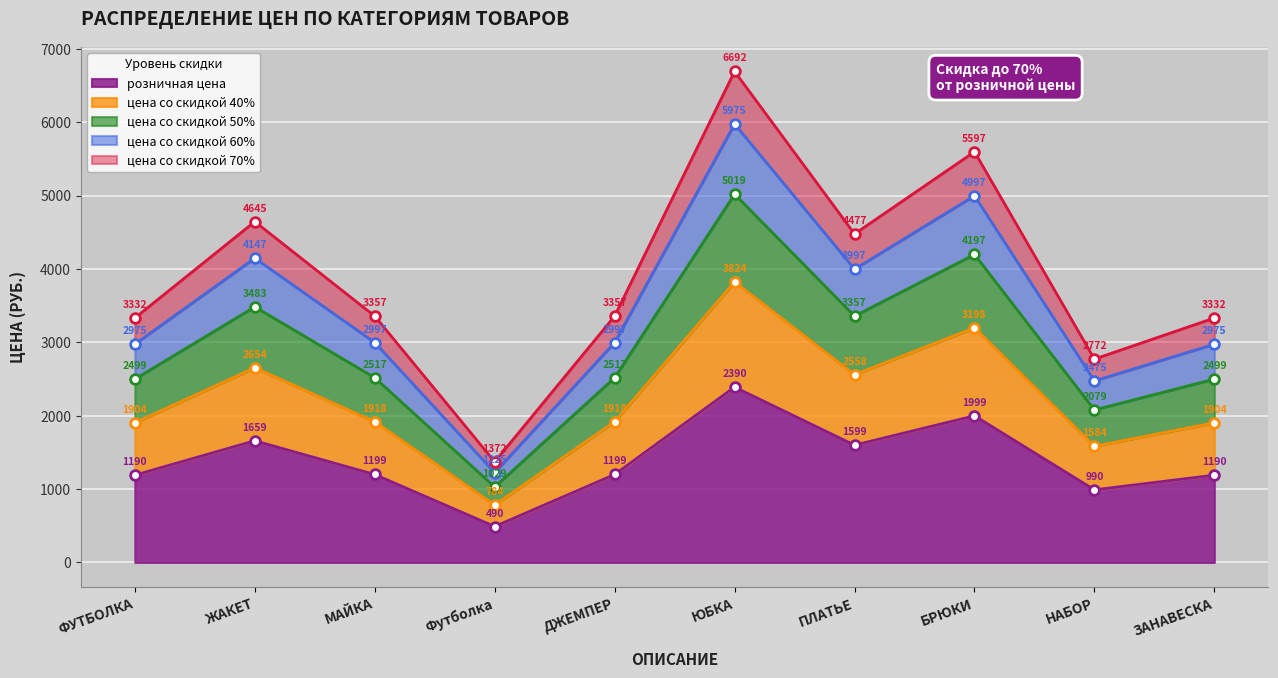

Reading left to right, transcribe all the data shown in this chart.

розничная цена: 1190.0	1659.0	1199.0	490.0	1199.0	2390.0	1599.0	1999.0	990.0	1190.0
цена со скидкой 40%: 1904.0	2654.4	1918.4	784.0	1918.4	3824.0	2558.4	3198.4	1584.0	1904.0
цена со скидкой 50%: 2499.0	3483.9	2517.9	1029.0	2517.9	5019.0	3357.9	4197.9	2079.0	2499.0
цена со скидкой 60%: 2975.0	4147.5	2997.5	1225.0	2997.5	5975.0	3997.5	4997.5	2475.0	2975.0
цена со скидкой 70%: 3332.0	4645.2	3357.2	1372.0	3357.2	6692.0	4477.2	5597.2	2772.0	3332.0